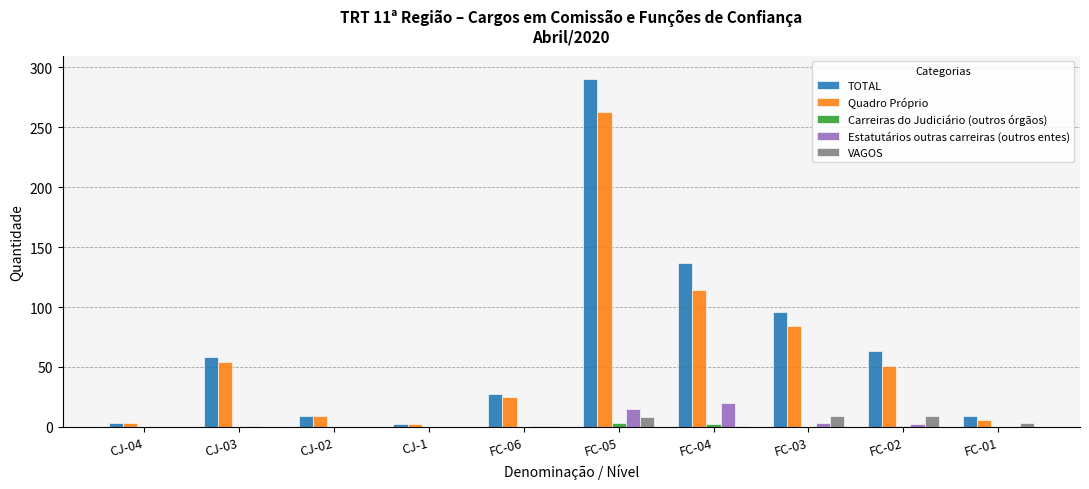

Where is Quadro Próprio nearest to the value 132?

FC-04